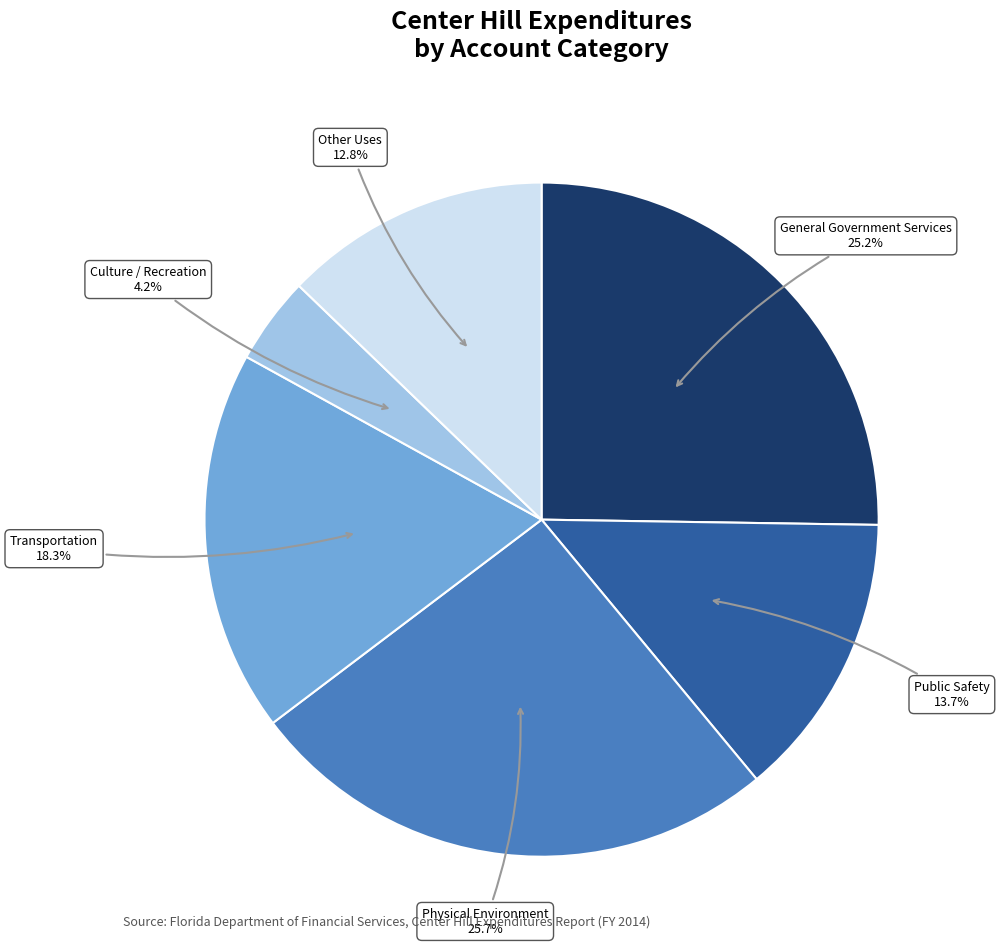

Is there a majority slice in this chart?

No